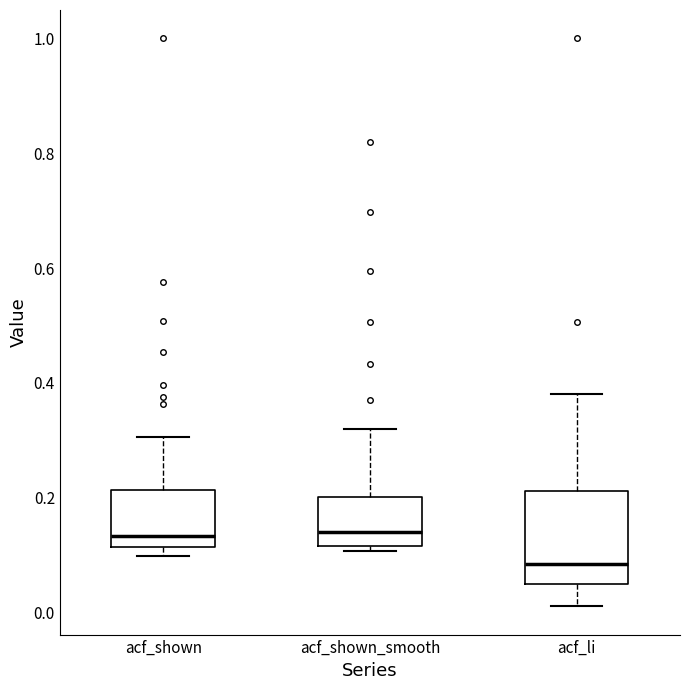

Where is the lower edge of the box for acf_shown on the y-axis? The values are not printed on the chart, so give them approximately, as read against the axis.

0.12